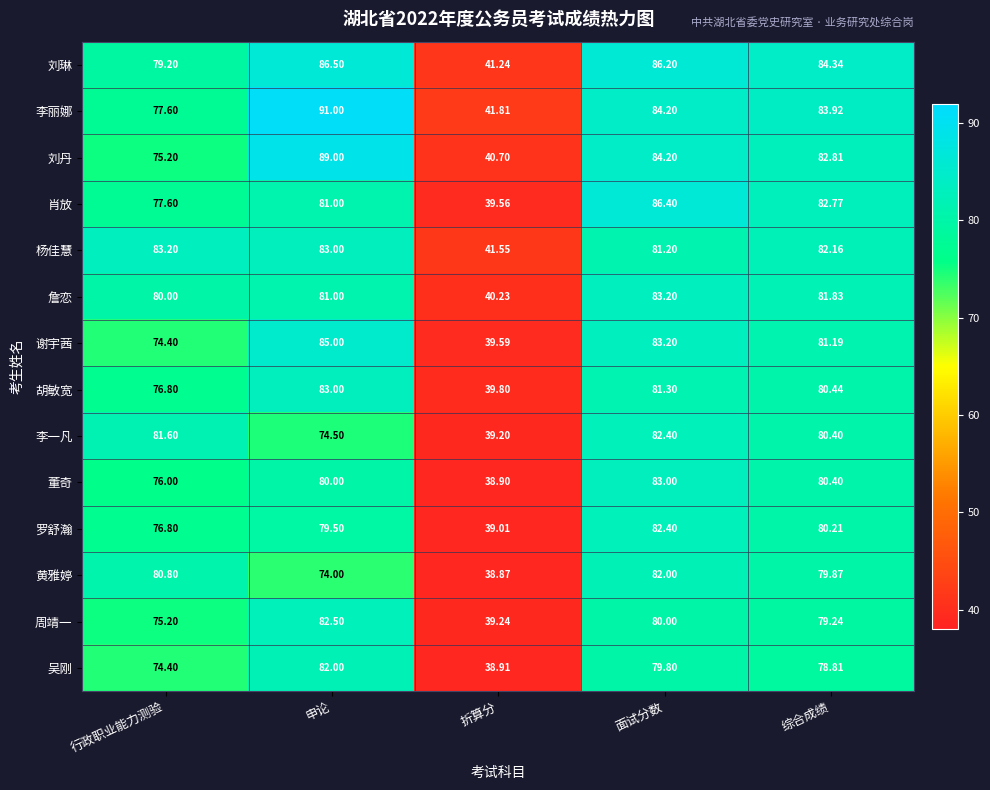

List the labels in order of 谢宇茜 value, smallest first.

折算分, 行政职业能力测验, 综合成绩, 面试分数, 申论